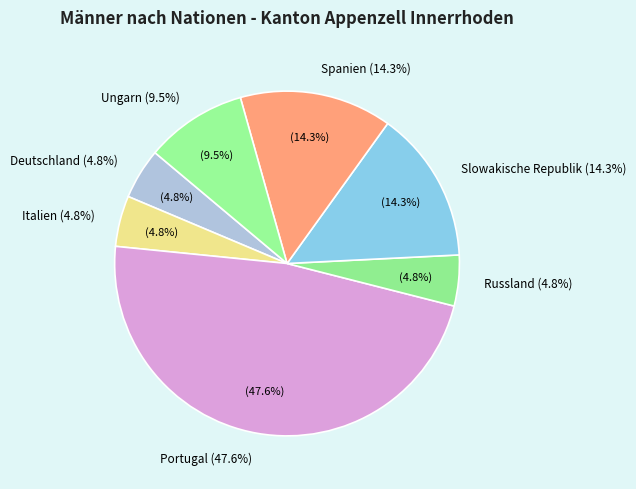

True or false: Deutschland accounts for 5% of the total.

True